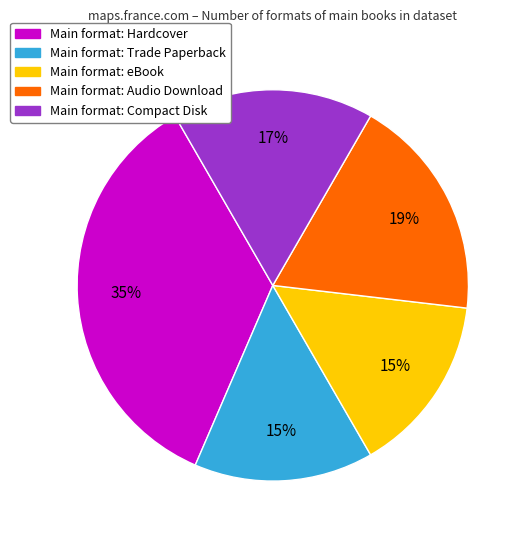

To the nearest percent, what is the average slice percentage?

20%